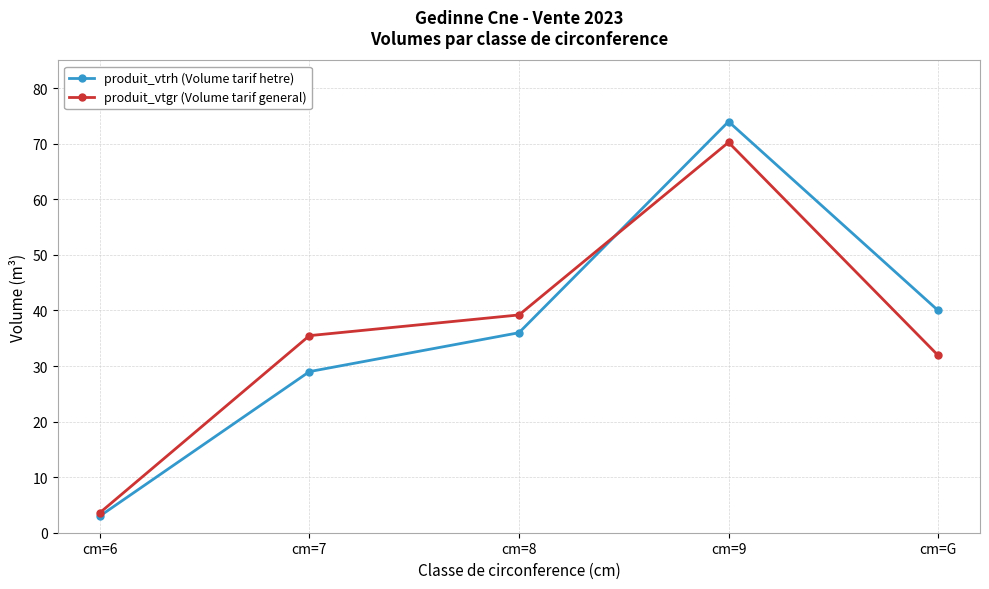

True or false: produit_vtrh (Volume tarif hetre) has more than 0 points higher than both neighbors.

True